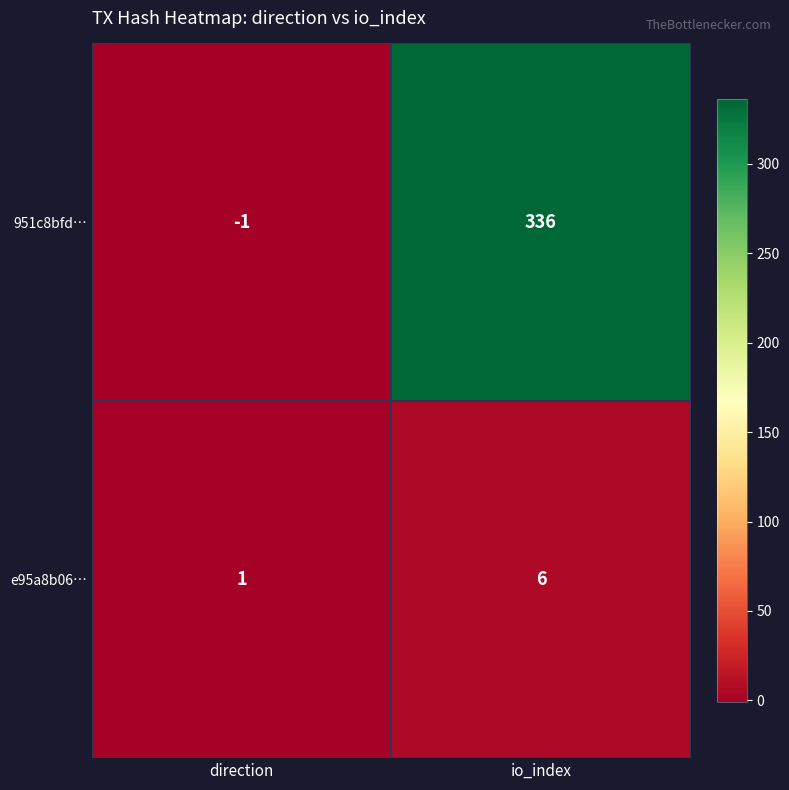

Reading right to left, transcribe all the data shown in this chart.

951c8bfd…: 336	-1
e95a8b06…: 6	1